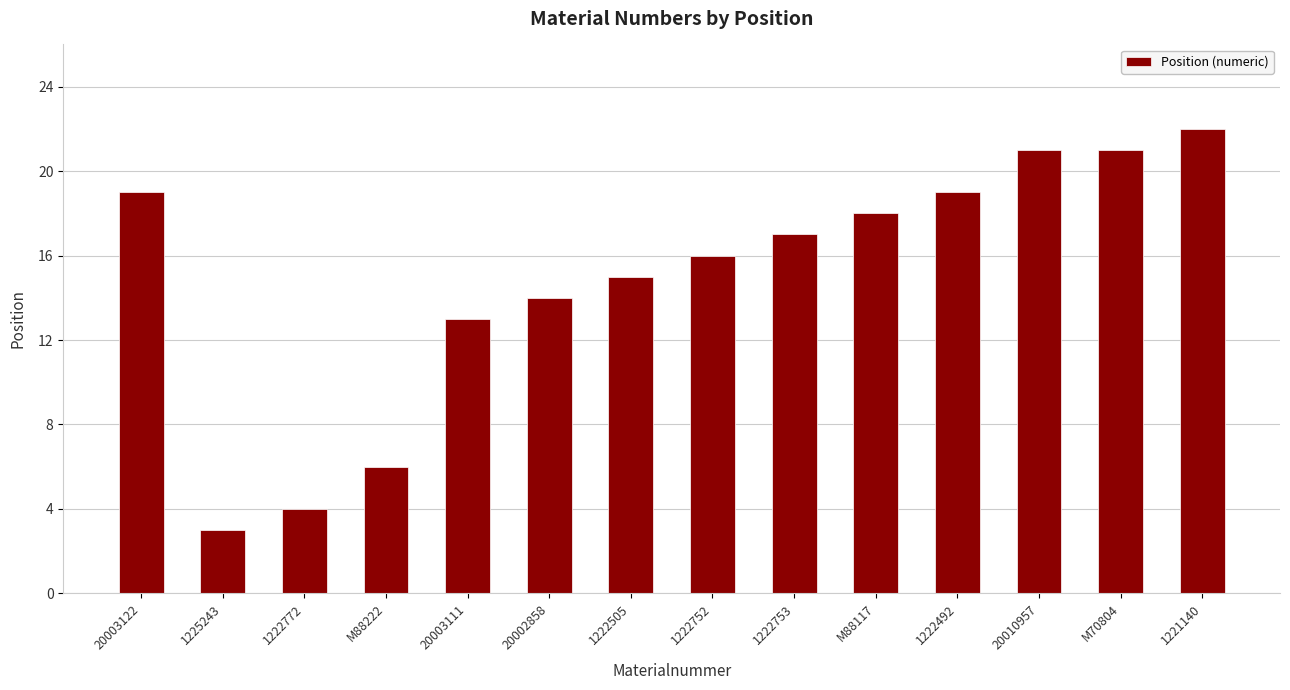

Which label corresponds to the largest value in the chart?

1221140